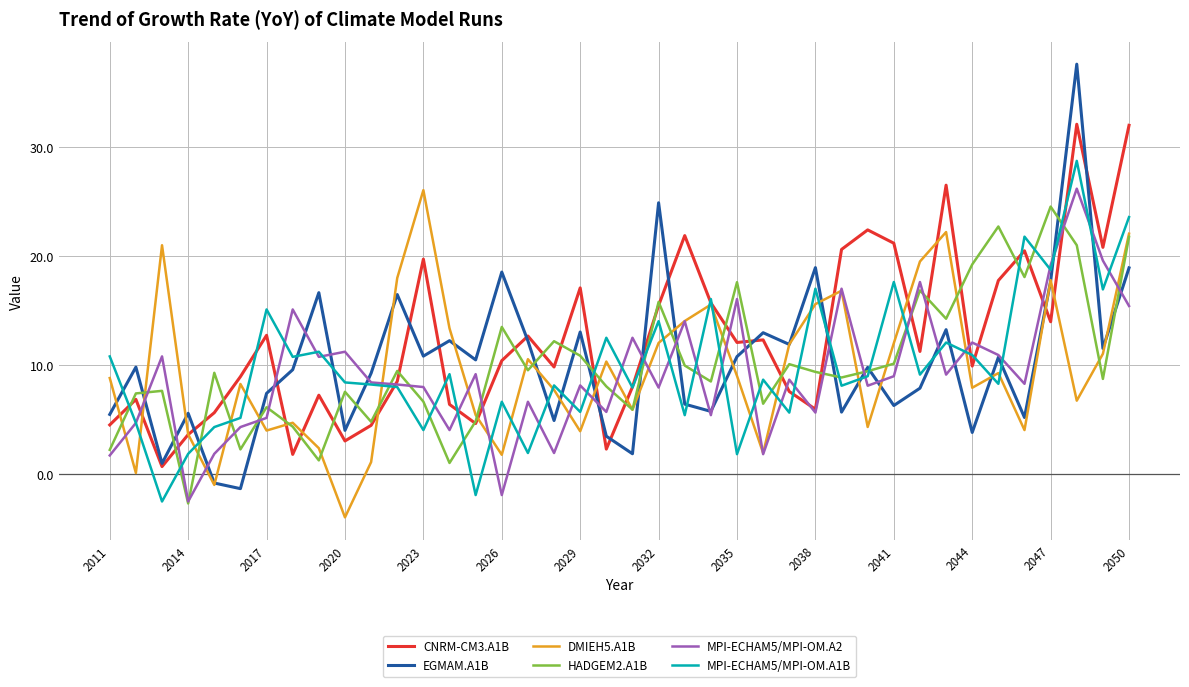

What is the maximum value for EGMAM.A1B?

37.5